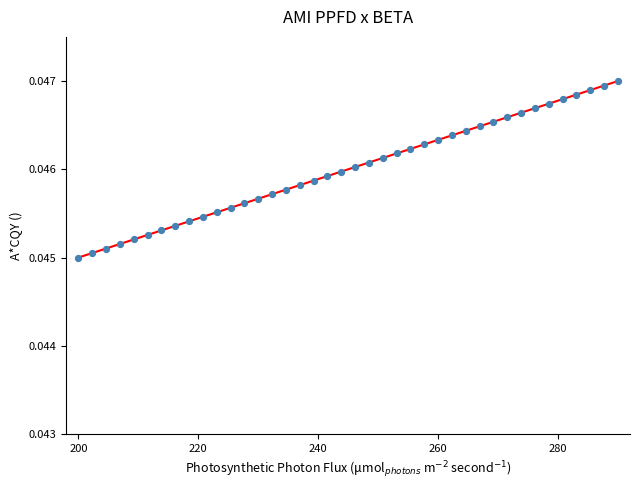

What is the range of X values (max minus min)?

90.0